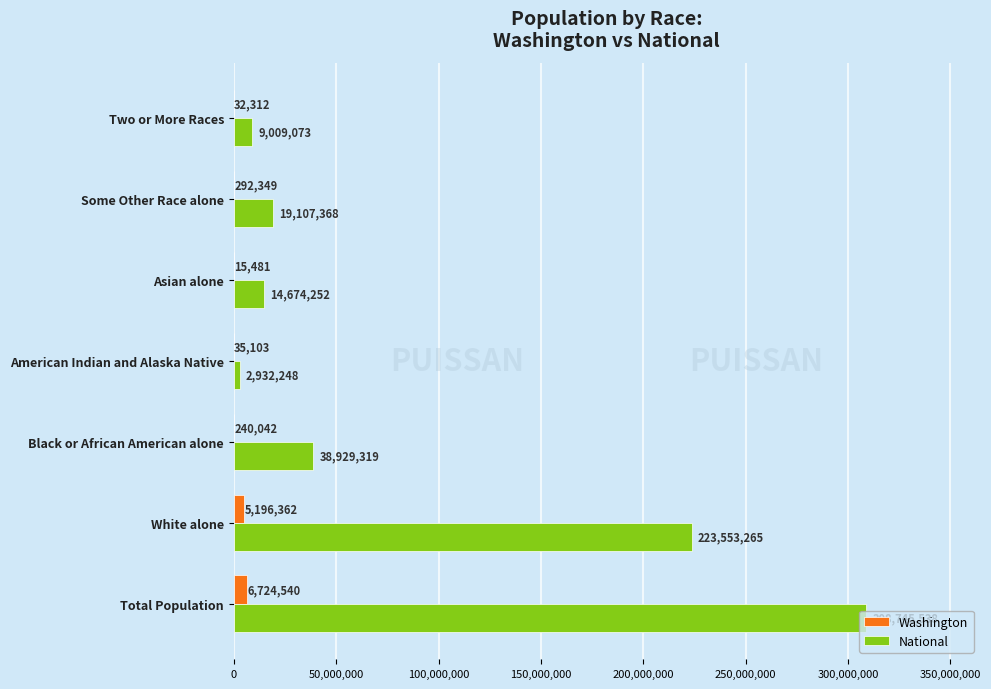

Which series has the largest total across all categories?

National